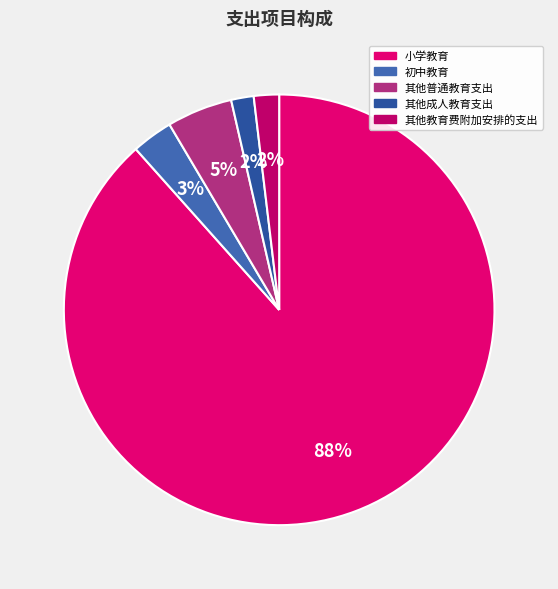

To the nearest percent, what is the difference between the 其他教育费附加安排的支出 and 初中教育 slice percentages?

1%